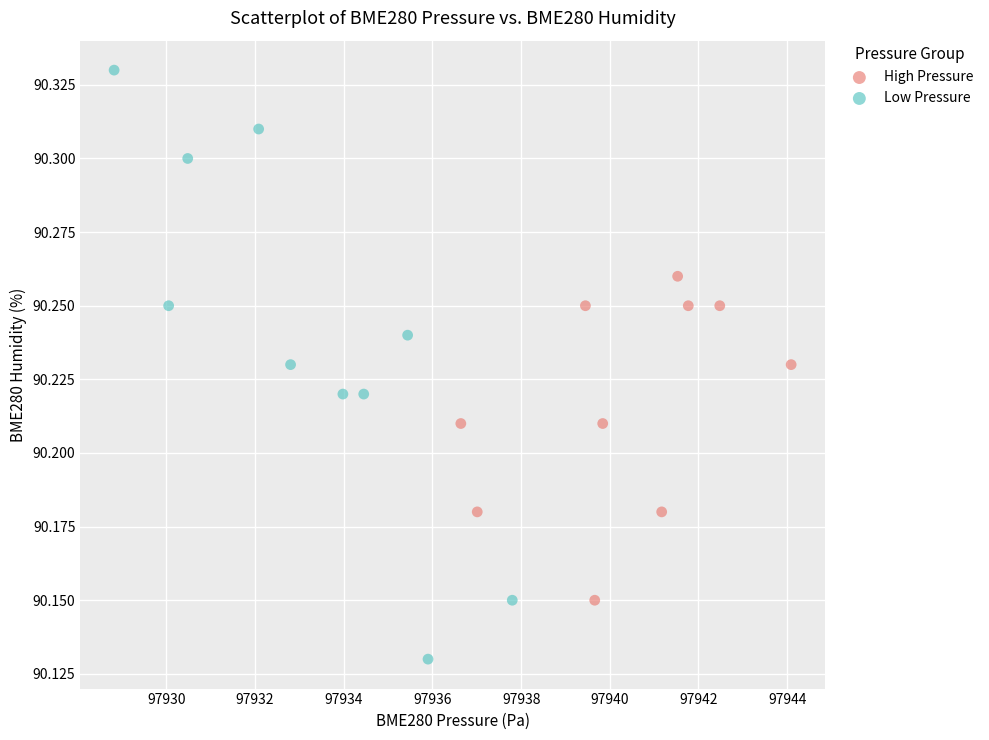

Which series reaches the minimum Y coordinate?

Low Pressure